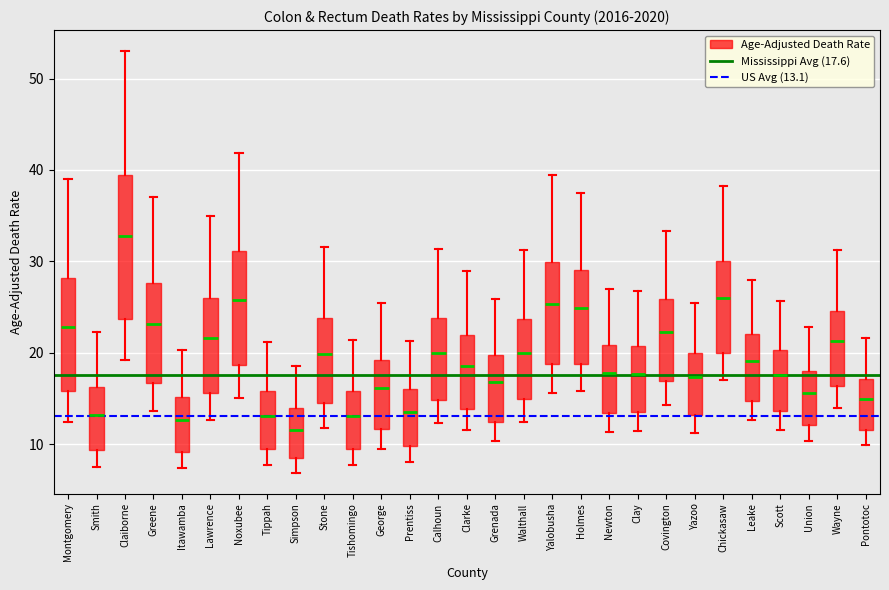

Reading left to right, read every box against the y-axis: the position of its median line, the range the box covers, and the ends of its whiskers. The values are not printed on the chart, so give them approximately, as read against the axis.

Montgomery: median 23, box 16 to 28, whiskers 12 to 39
Smith: median 13, box 9 to 16, whiskers 8 to 22
Claiborne: median 33, box 24 to 39, whiskers 19 to 53
Greene: median 23, box 17 to 28, whiskers 14 to 37
Itawamba: median 13, box 9 to 15, whiskers 7 to 20
Lawrence: median 22, box 16 to 26, whiskers 13 to 35
Noxubee: median 26, box 19 to 31, whiskers 15 to 42
Tippah: median 13, box 9 to 16, whiskers 8 to 21
Simpson: median 12, box 8 to 14, whiskers 7 to 19
Stone: median 20, box 14 to 24, whiskers 12 to 32
Tishomingo: median 13, box 9 to 16, whiskers 8 to 21
George: median 16, box 12 to 19, whiskers 10 to 25
Prentiss: median 14, box 10 to 16, whiskers 8 to 21
Calhoun: median 20, box 15 to 24, whiskers 12 to 31
Clarke: median 19, box 14 to 22, whiskers 12 to 29
Grenada: median 17, box 12 to 20, whiskers 10 to 26
Walthall: median 20, box 15 to 24, whiskers 12 to 31
Yalobusha: median 25, box 19 to 30, whiskers 16 to 40
Holmes: median 25, box 19 to 29, whiskers 16 to 38
Newton: median 18, box 13 to 21, whiskers 11 to 27
Clay: median 18, box 13 to 21, whiskers 11 to 27
Covington: median 22, box 17 to 26, whiskers 14 to 33
Yazoo: median 17, box 13 to 20, whiskers 11 to 26
Chickasaw: median 26, box 20 to 30, whiskers 17 to 38
Leake: median 19, box 15 to 22, whiskers 13 to 28
Scott: median 18, box 14 to 20, whiskers 12 to 26
Union: median 16, box 12 to 18, whiskers 10 to 23
Wayne: median 21, box 16 to 25, whiskers 14 to 31
Pontotoc: median 15, box 12 to 17, whiskers 10 to 22